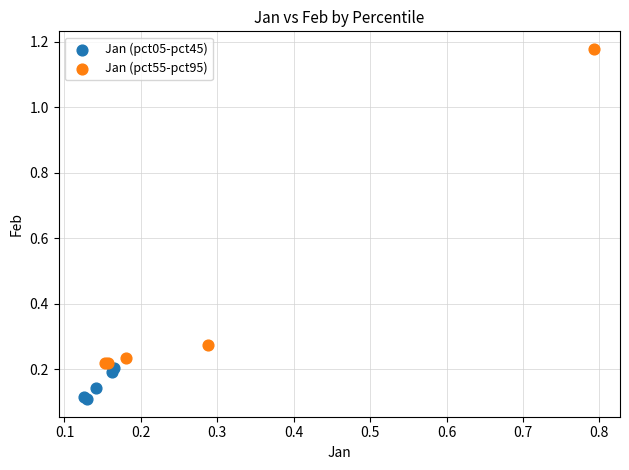

Which series reaches the minimum Y coordinate?

Jan (pct05-pct45)